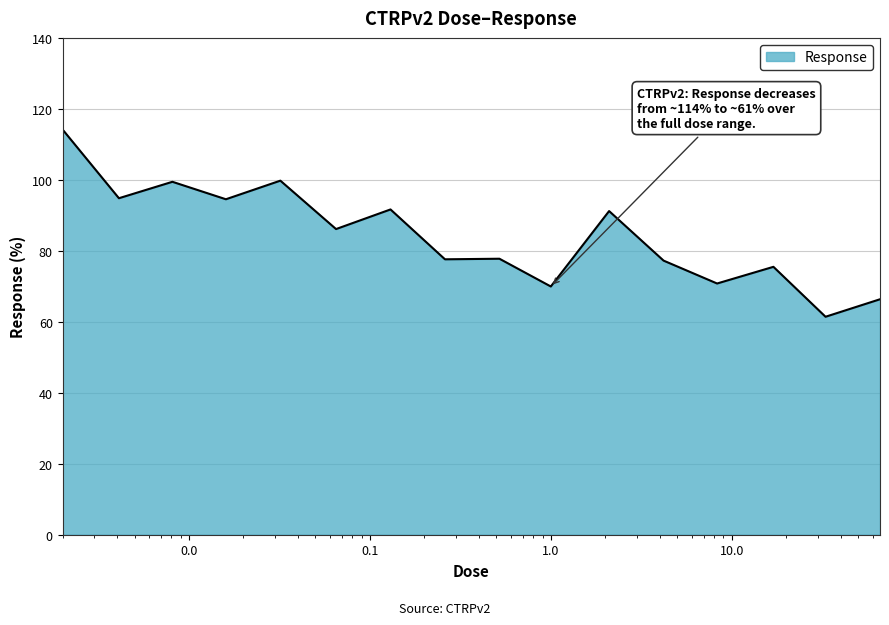

What is the greatest value displayed?

114.2